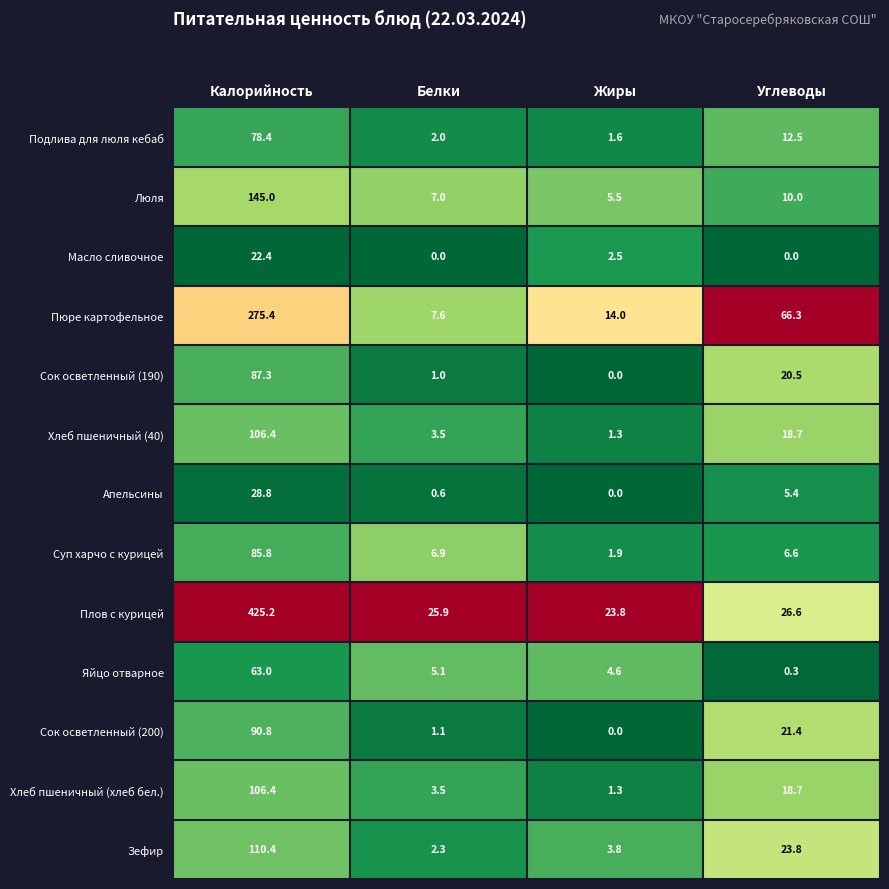

Which label corresponds to the largest value in the chart?

Калорийность